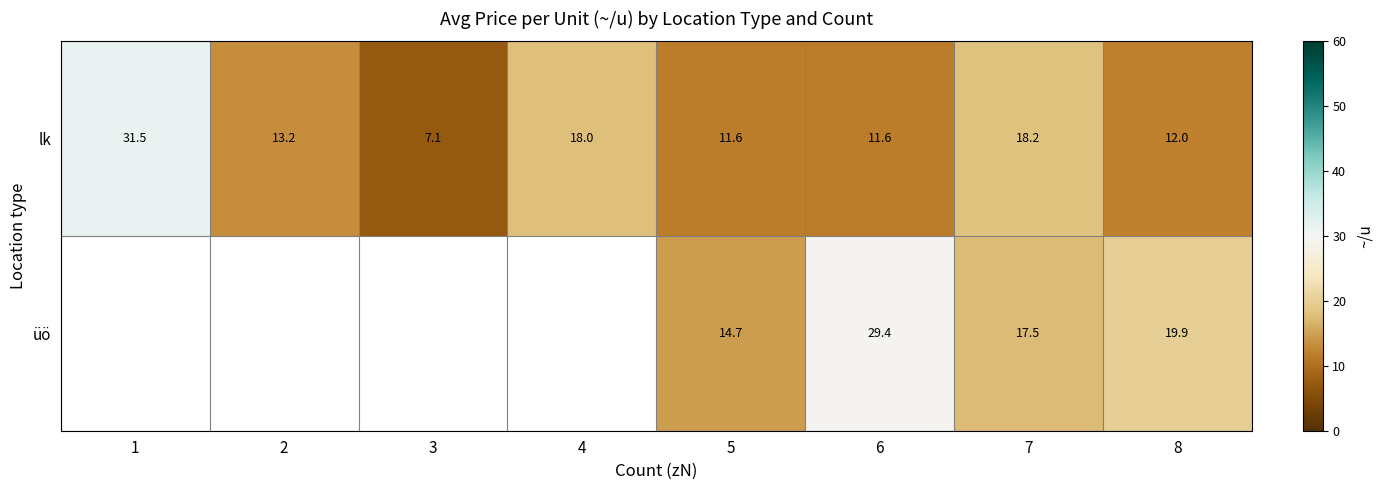

Count the number of categories in the chart.

8